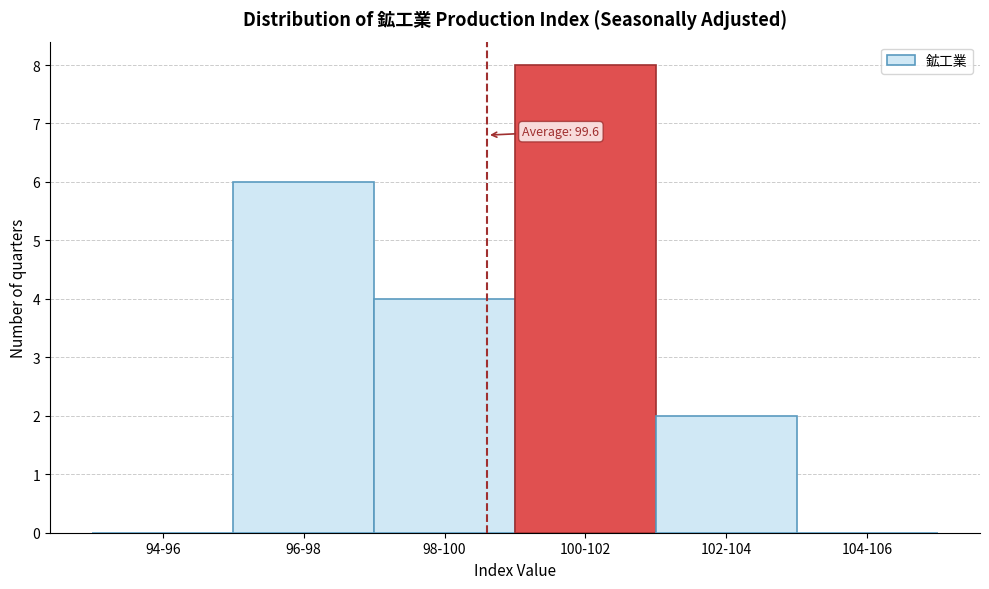

Reading left to right, extract all data points from this chart.

94-96=0	96-98=6	98-100=4	100-102=8	102-104=2	104-106=0